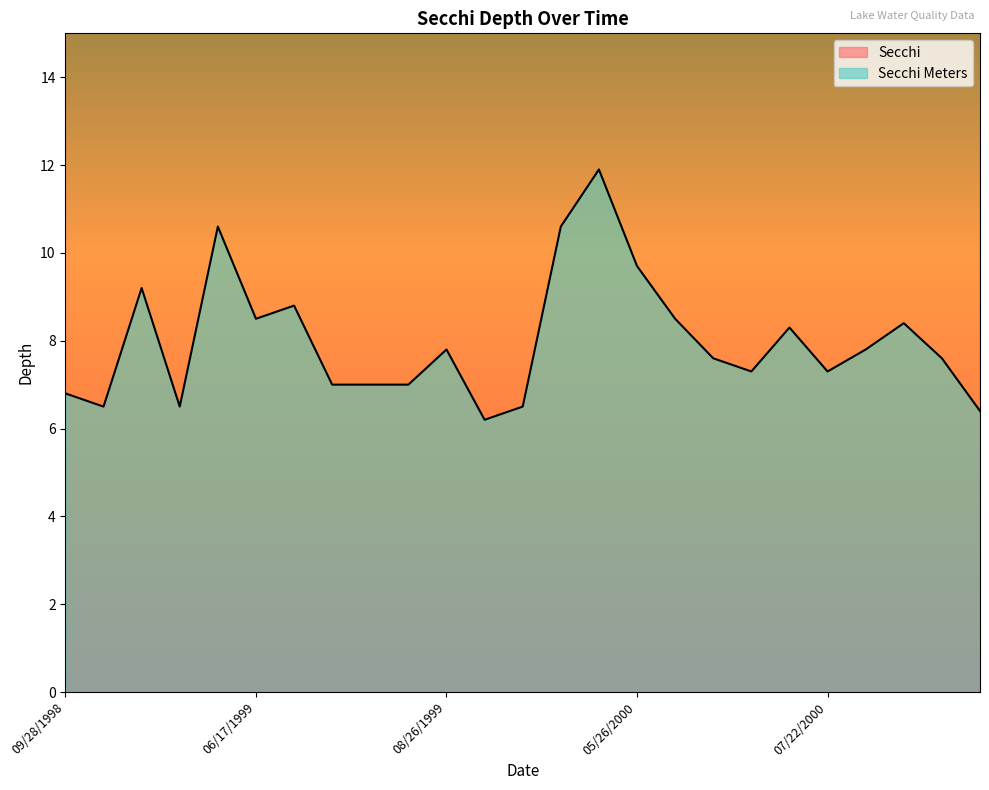

List the series in order of their peak value, highest first.

Secchi, Secchi Meters